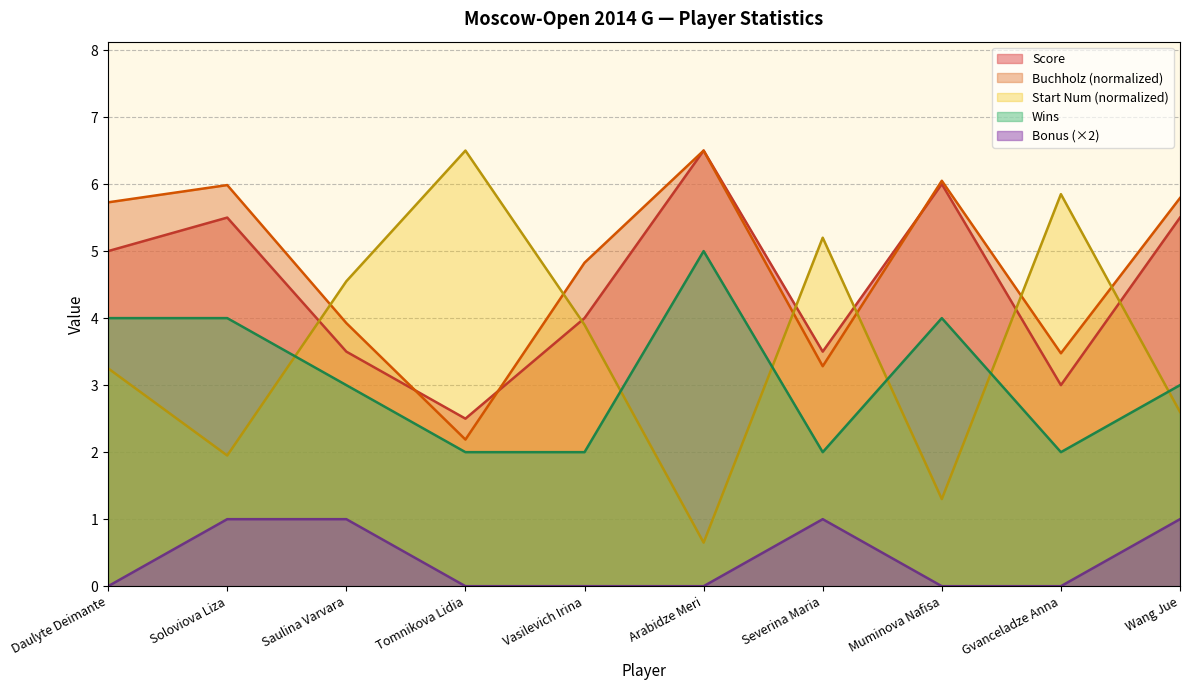

Reading right to left, extract all data points from this chart.

Score: 5.5	3.0	6.0	3.5	6.5	4.0	2.5	3.5	5.5	5.0
Buchholz: 5.8	3.5	6.0	3.3	6.5	4.8	2.2	3.9	6.0	5.7
Start Num: 2.6	5.9	1.3	5.2	0.7	3.9	6.5	4.5	1.9	3.2
Wins: 3.0	2.0	4.0	2.0	5.0	2.0	2.0	3.0	4.0	4.0
Bonus: 1.0	0.0	0.0	1.0	0.0	0.0	0.0	1.0	1.0	0.0